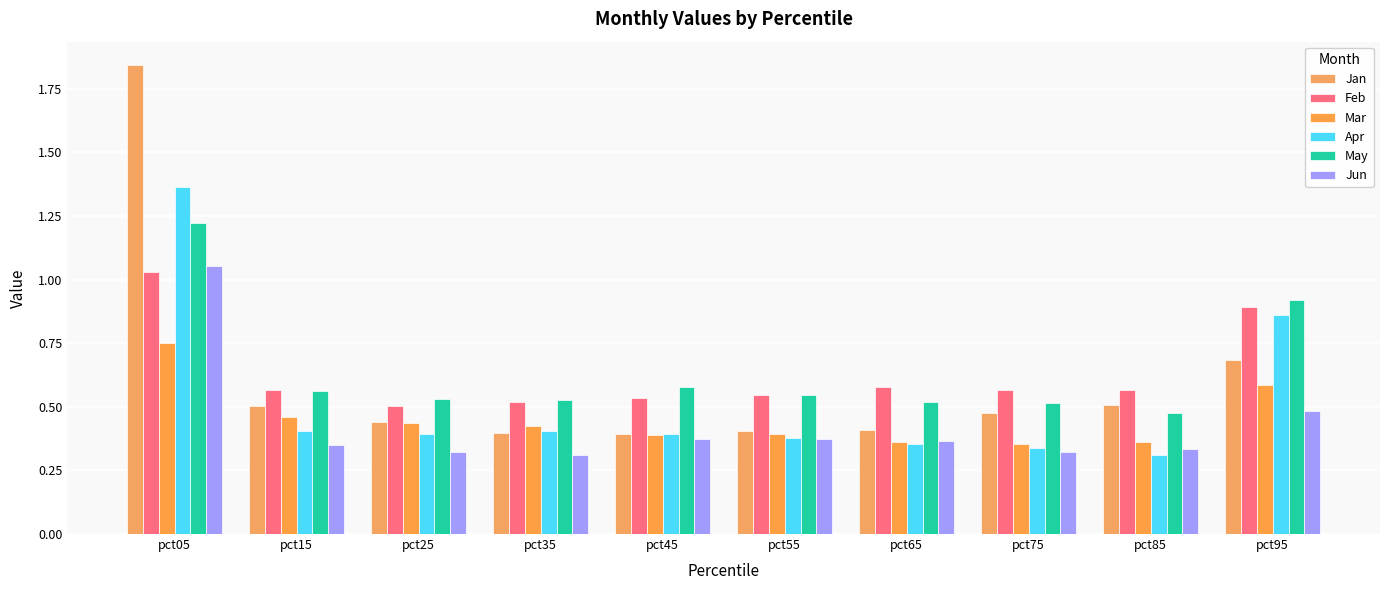

At how many categories does at least one series exceed 1?

1